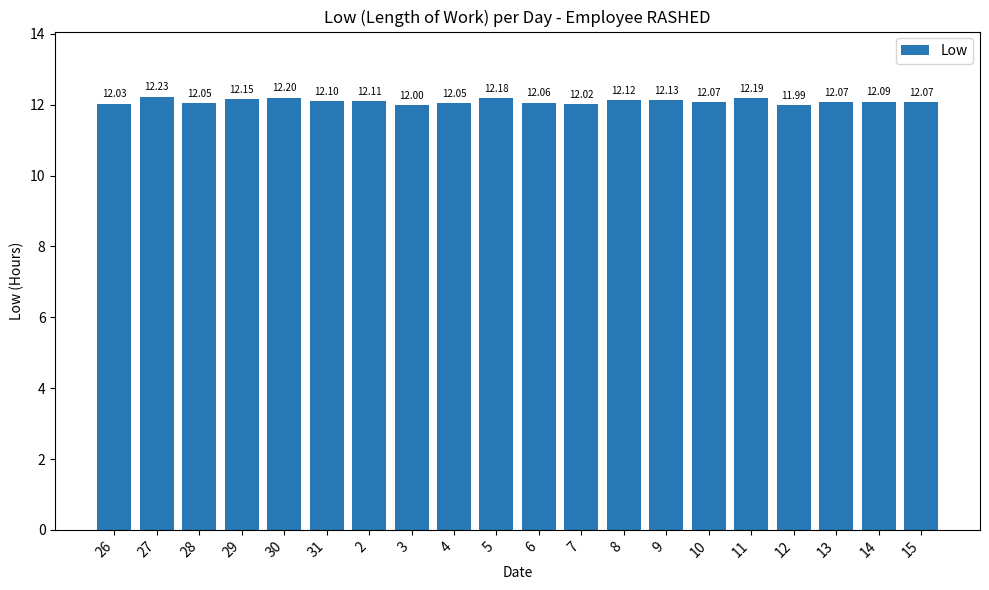

The value at 30 is 12.2. True or false?

True